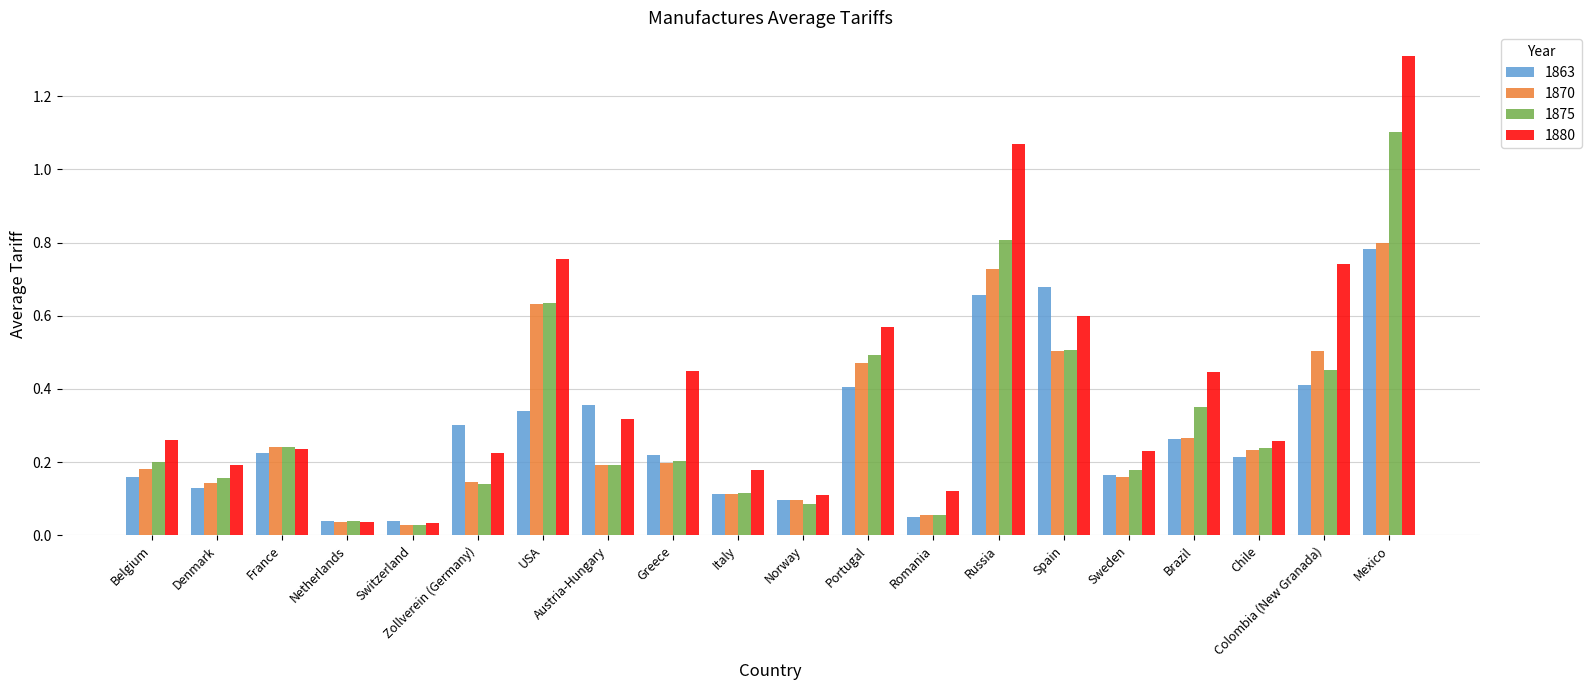

Which series has the widest spread of values?

1880